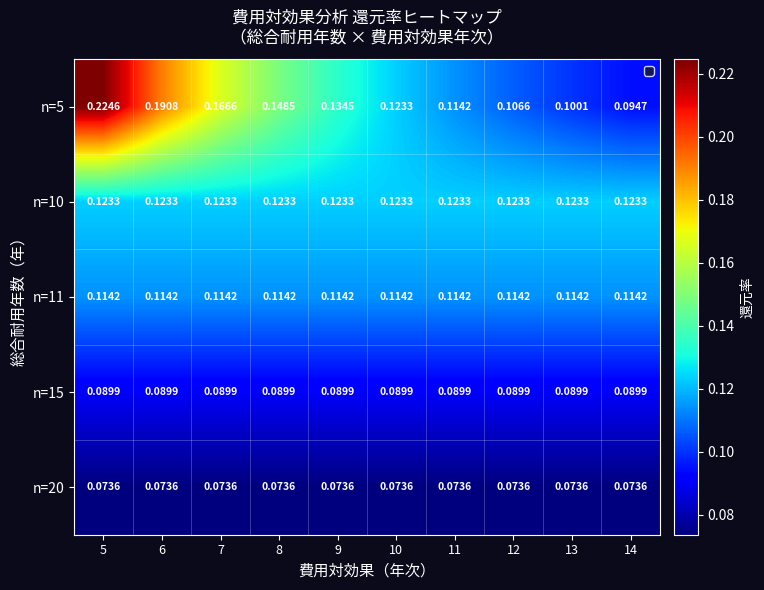

Is the value of n=10 at 11 greater than the value of n=5 at 14?

Yes